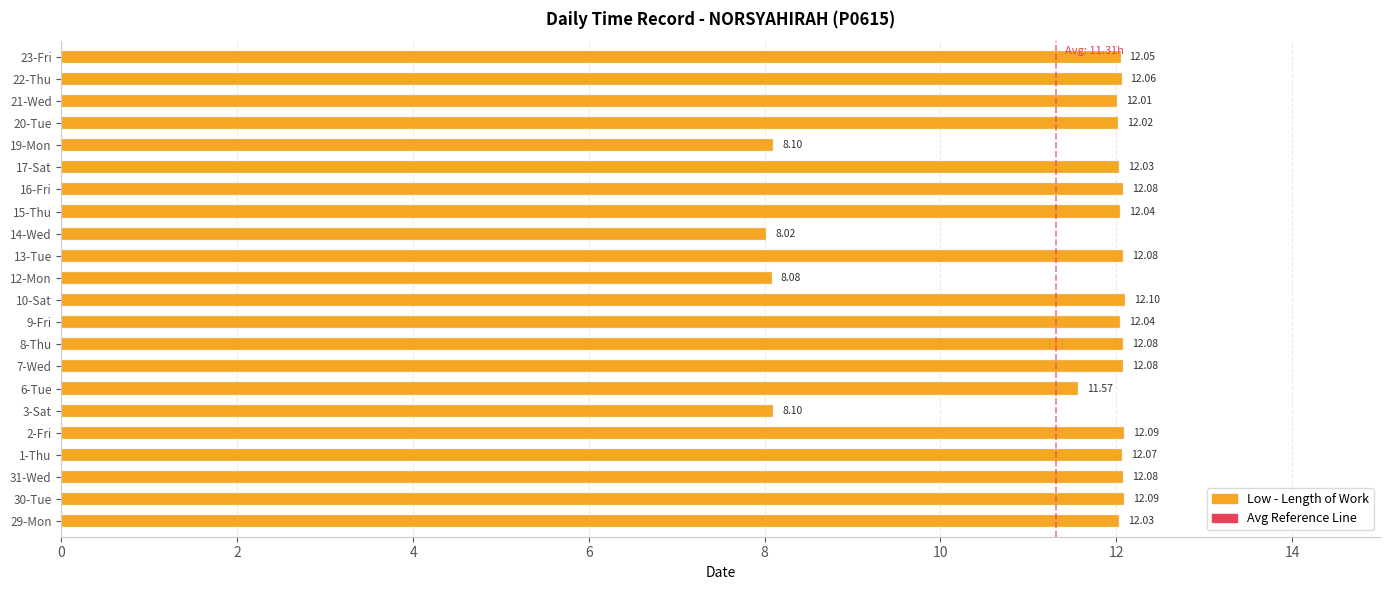

What is the average value?

11.3